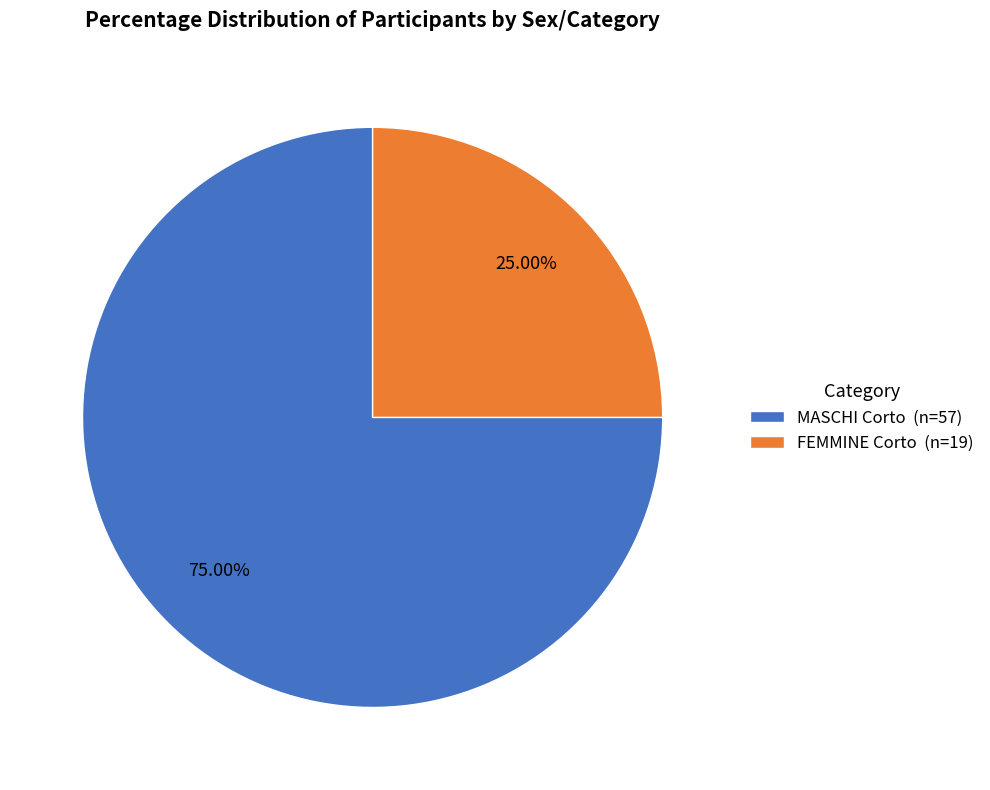

What is the largest slice in the pie chart?

MASCHI Corto